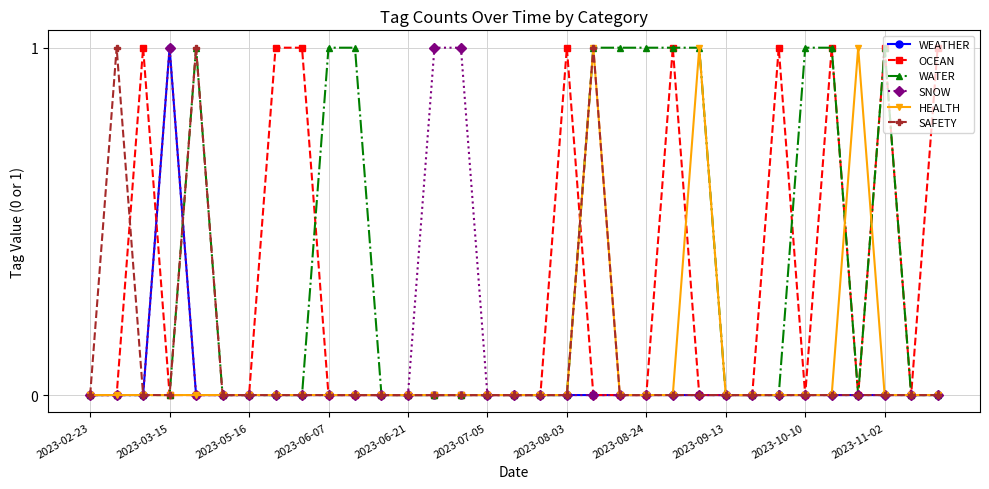

True or false: SNOW and WATER cross at least once.

True